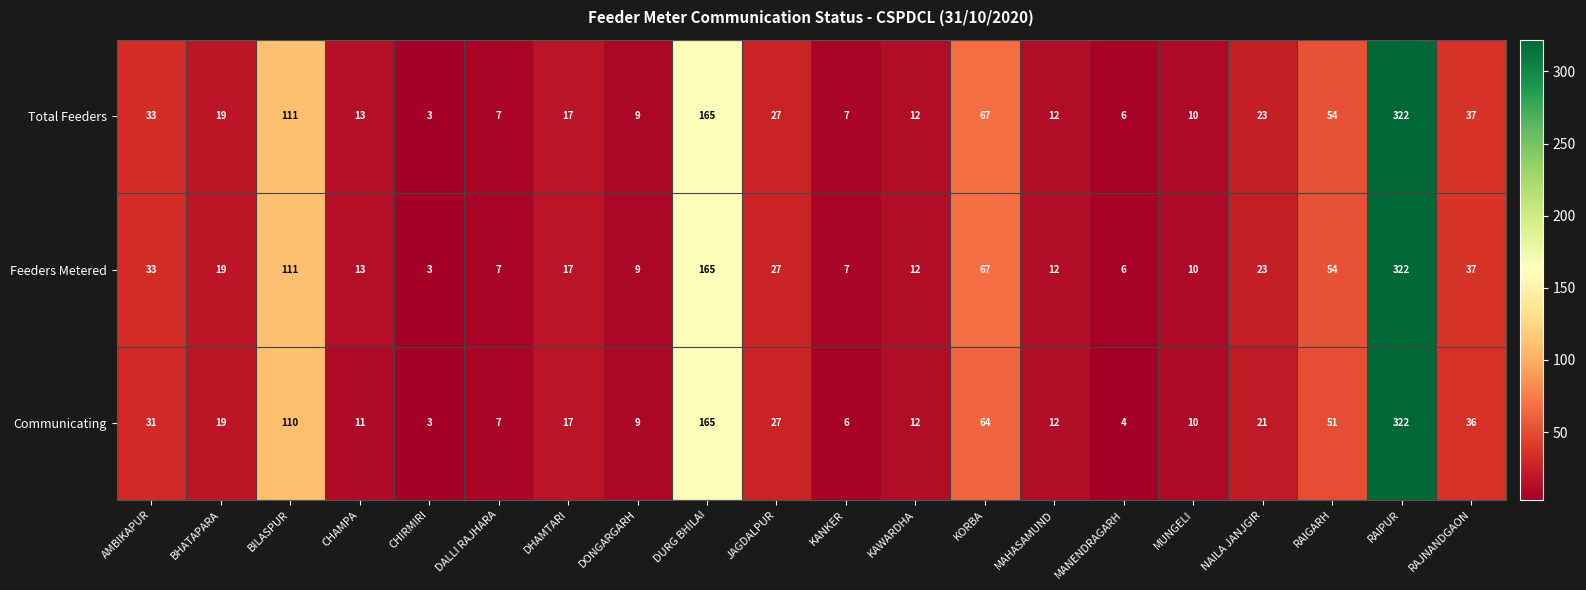

How many categories are shown in the chart?

20